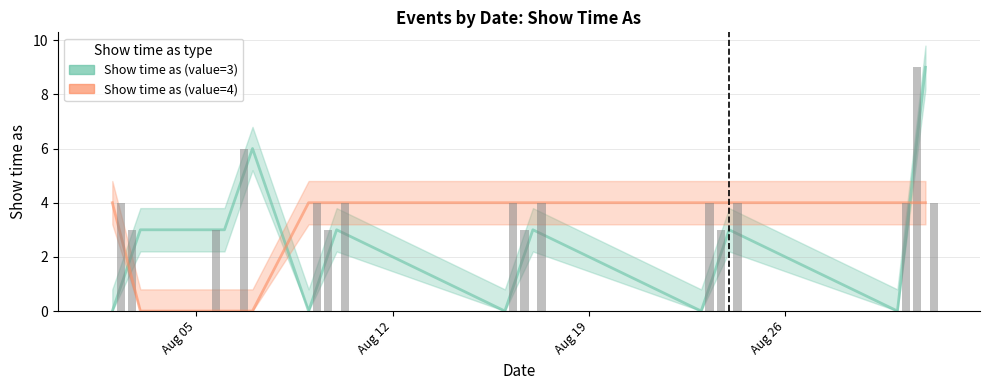

List the series in order of their peak value, highest first.

Show time as (value=3), Show time as (value=4)